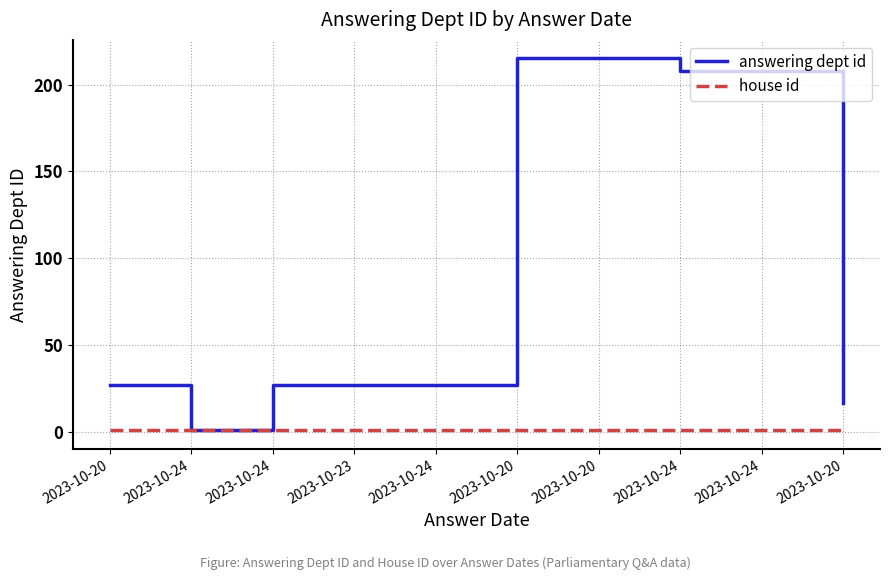

At which label does answering dept id first exceed 27?

2023-10-20